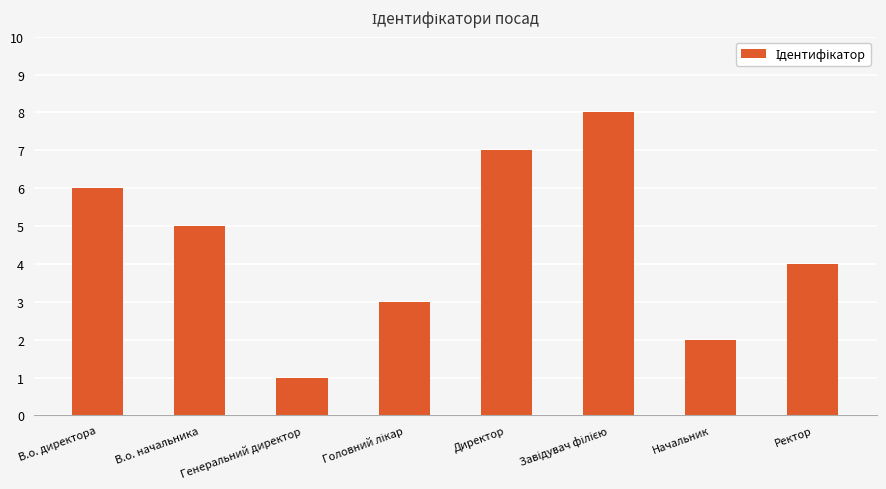

What is the label of the 8th bar from the right?

В.о. директора